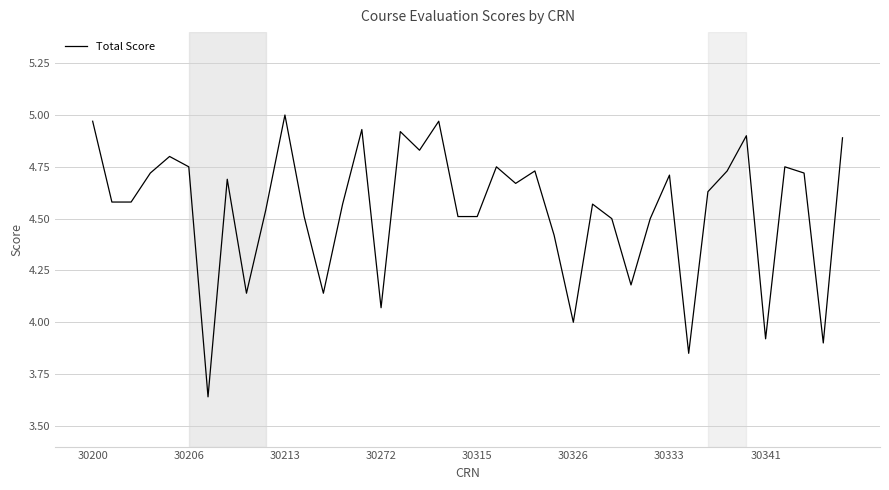

What is the difference between the maximum and minimum values?

1.4